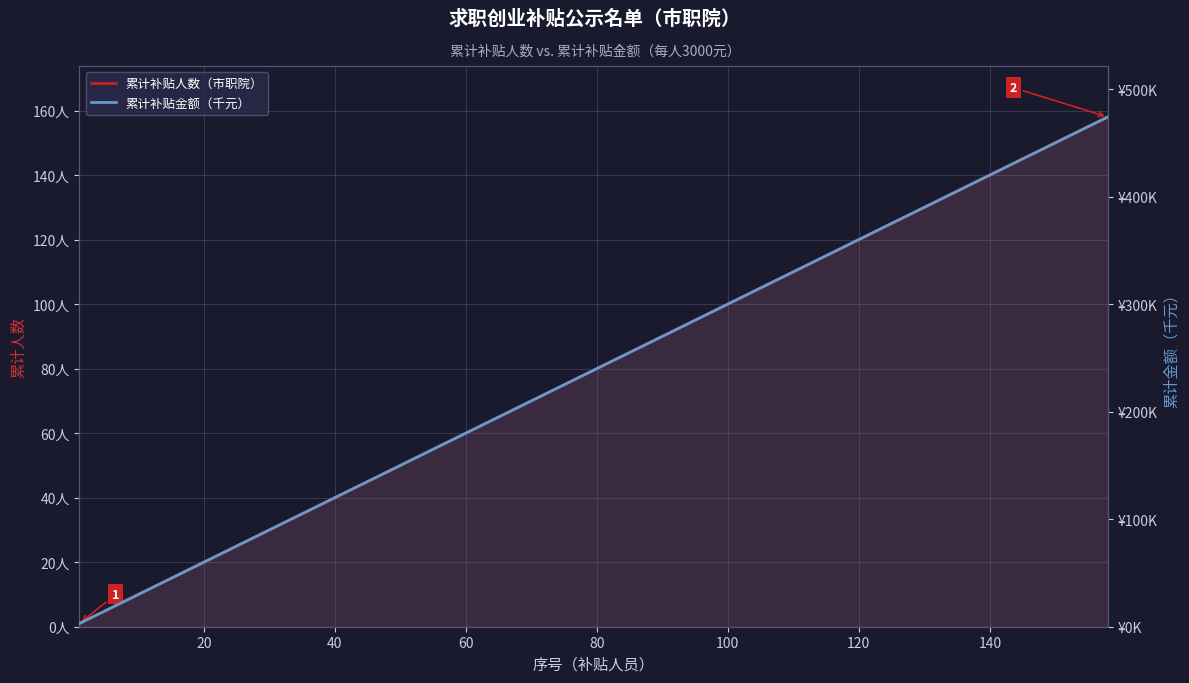

What is the value of the 累计补贴人数（市职院） point at the 9th from the left?

57